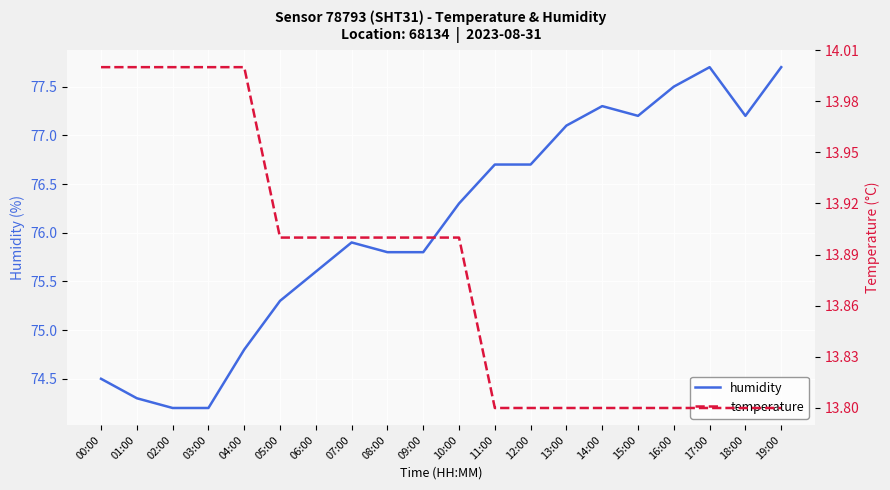

Reading left to right, list all the values displayed in this chart.

humidity: 74.5	74.3	74.2	74.2	74.8	75.3	75.6	75.9	75.8	75.8	76.3	76.7	76.7	77.1	77.3	77.2	77.5	77.7	77.2	77.7
temperature: 14.0	14.0	14.0	14.0	14.0	13.9	13.9	13.9	13.9	13.9	13.9	13.8	13.8	13.8	13.8	13.8	13.8	13.8	13.8	13.8